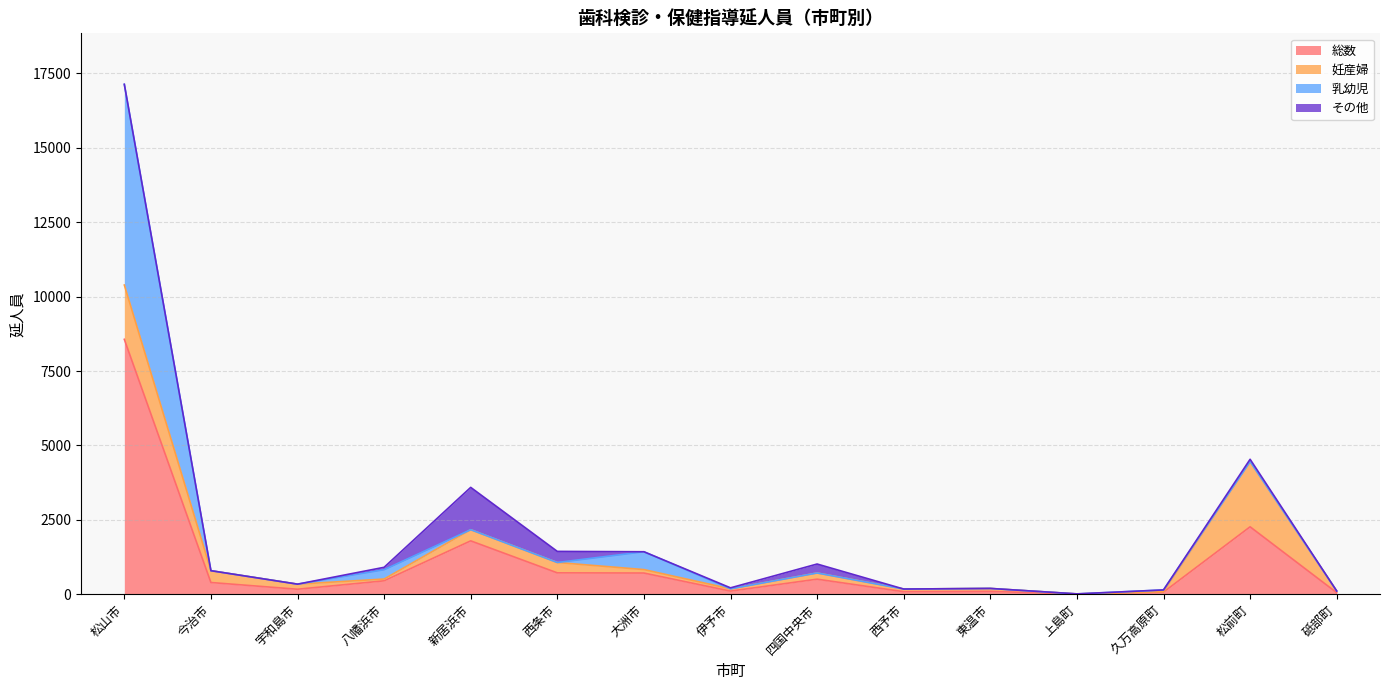

Is it true that 総数 equals 605 at 今治市?

False